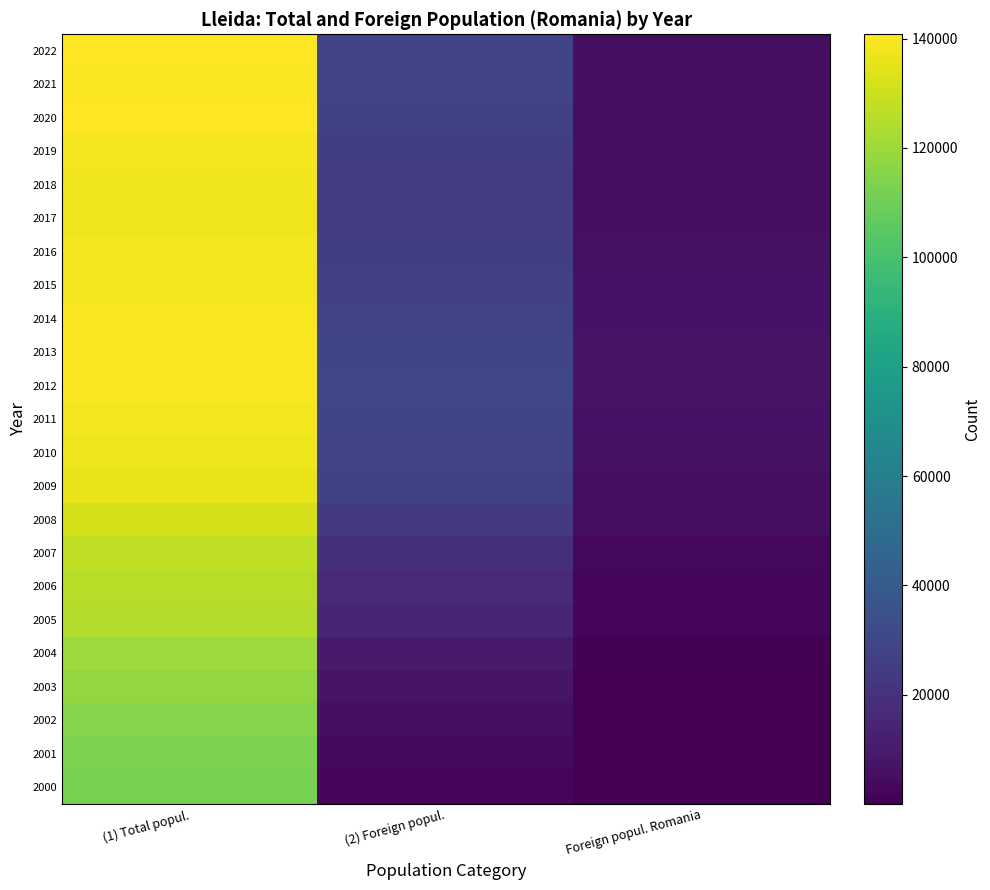

List the series in order of their peak value, lowest first.

2000, 2001, 2002, 2003, 2004, 2005, 2006, 2007, 2008, 2009, 2017, 2010, 2018, 2016, 2011, 2015, 2019, 2014, 2013, 2012, 2021, 2020, 2022